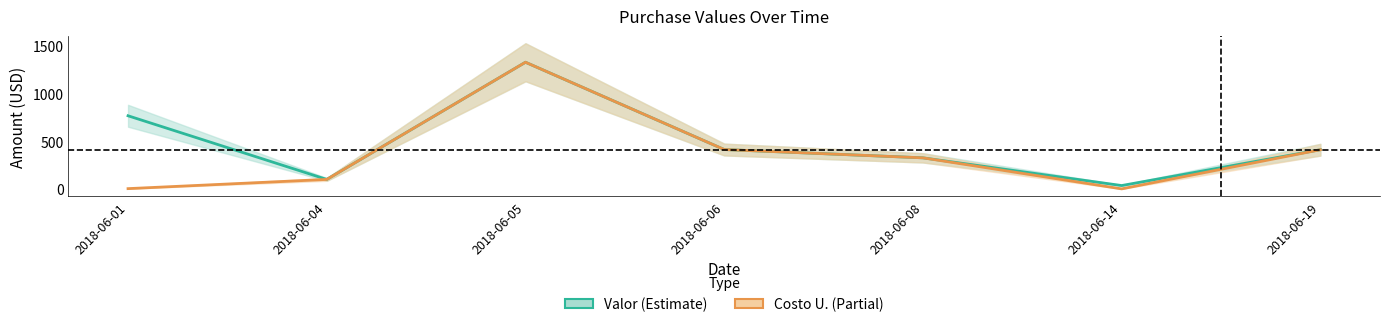

At 2018-06-08, list the series in order from largest to smallest.

Valor (Total), Costo U. (Total)